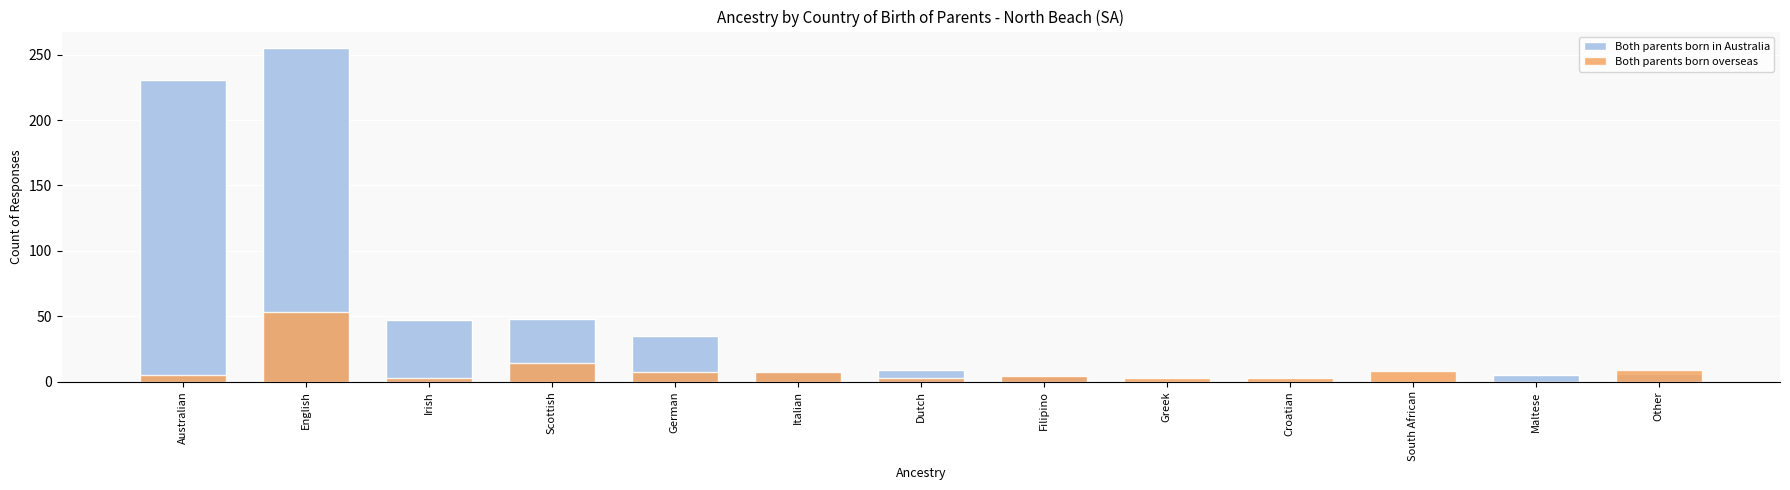

At which category is the sum across all series the highest?

English